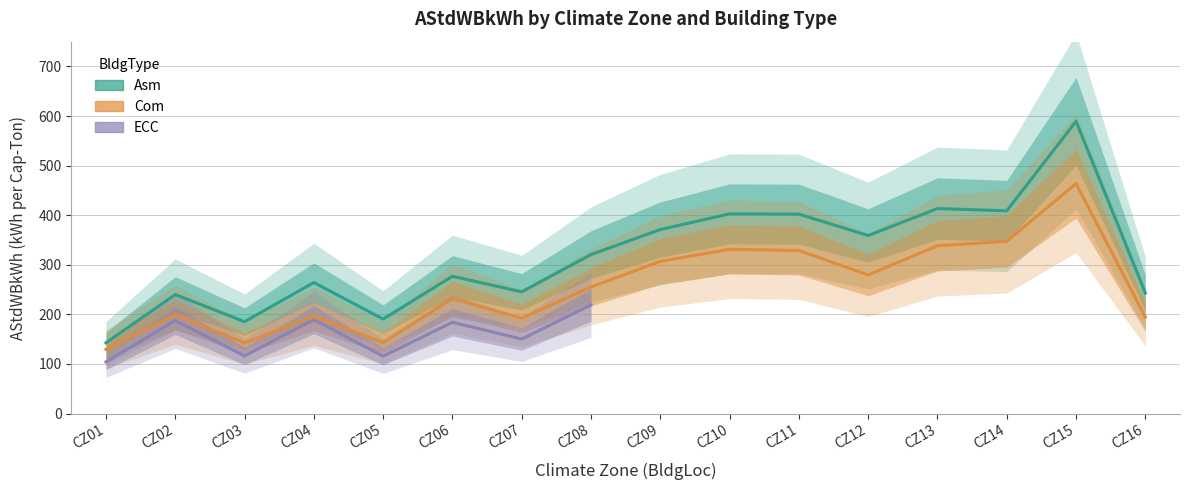

At which label is Asm closest to 366?

CZ09